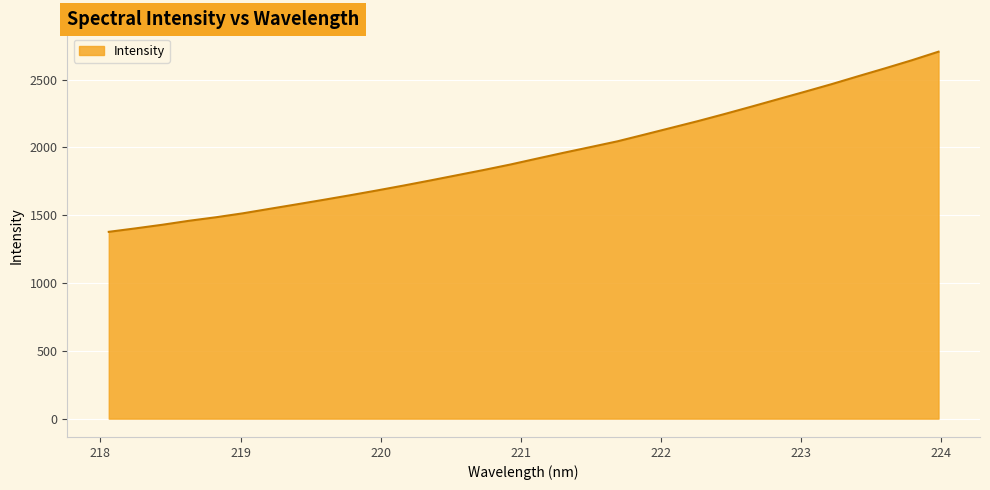

What is the smallest value displayed?

1377.5